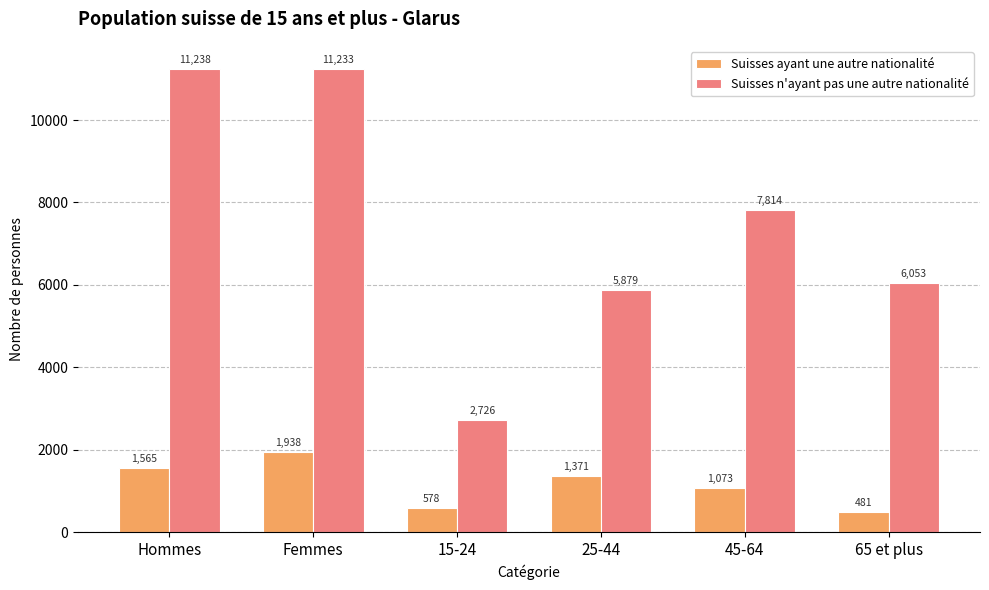

What is the sum of the Suisses n'ayant pas une autre nationalité values at 65 et plus and Femmes?

17286.2